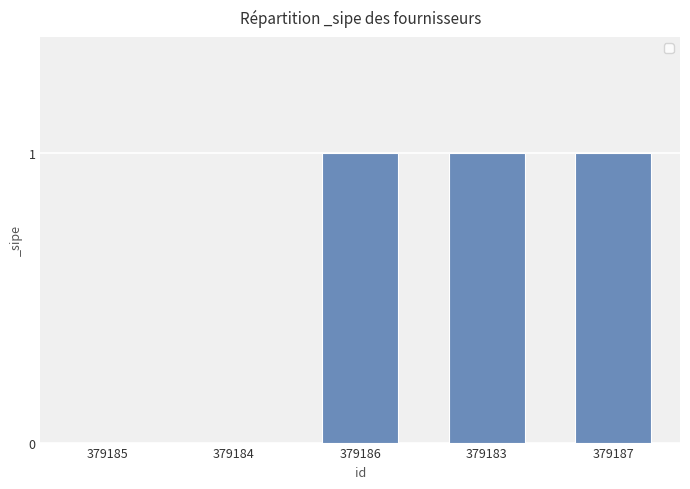

Reading left to right, transcribe all the data shown in this chart.

379185=0	379184=0	379186=1	379183=1	379187=1